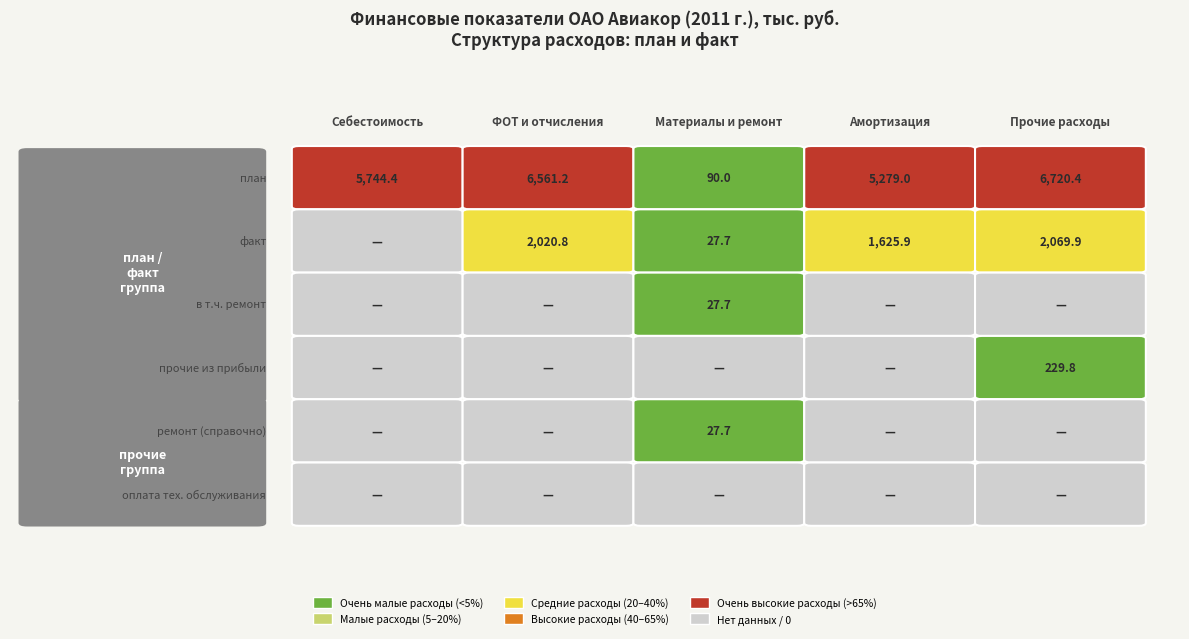

Rank the categories by Материальные расходы value from lowest to highest.

3, 4, 5, 1, 2, 0